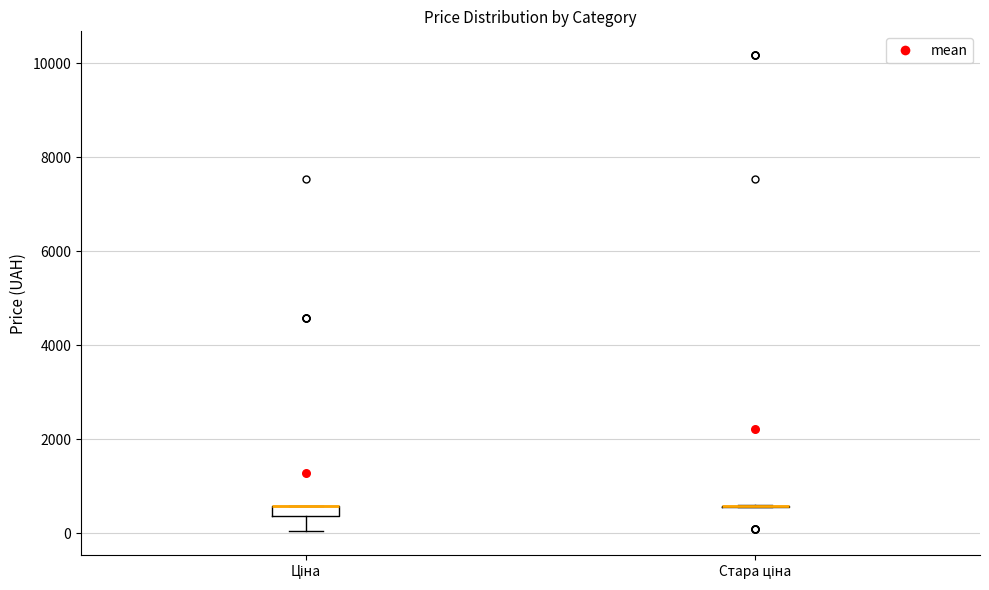

Where is the lower edge of the box for Ціна on the y-axis? The values are not printed on the chart, so give them approximately, as read against the axis.

400